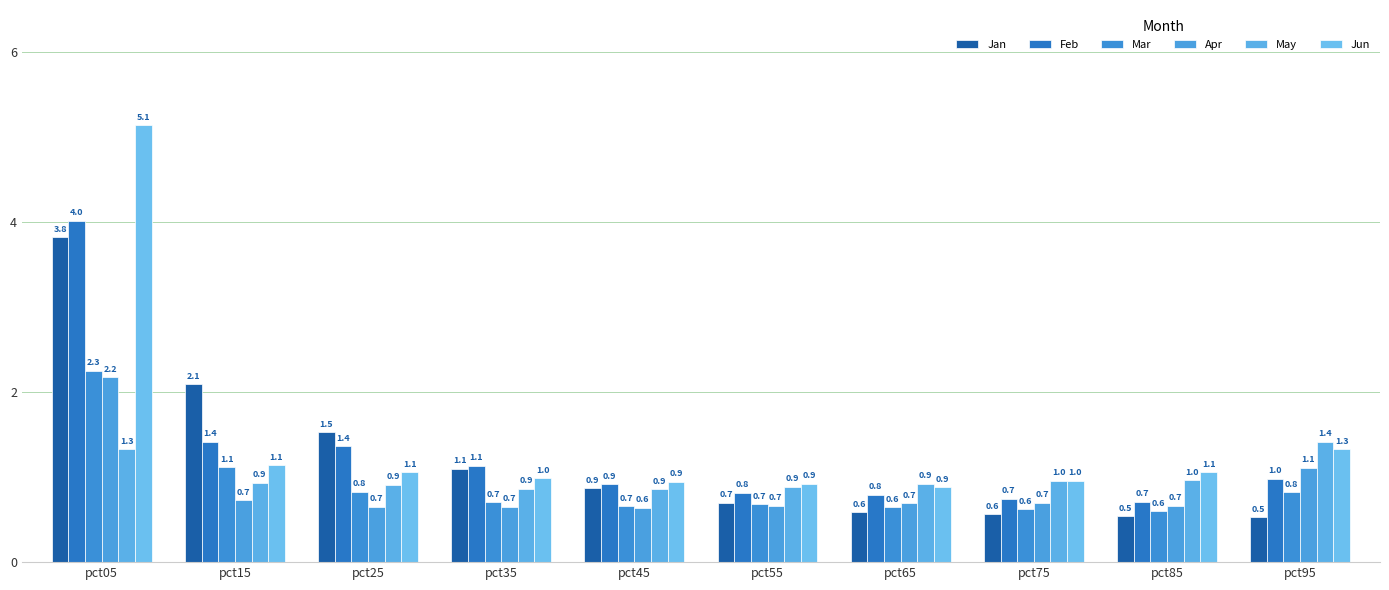

At which category does the chart reach its peak across all series?

pct05